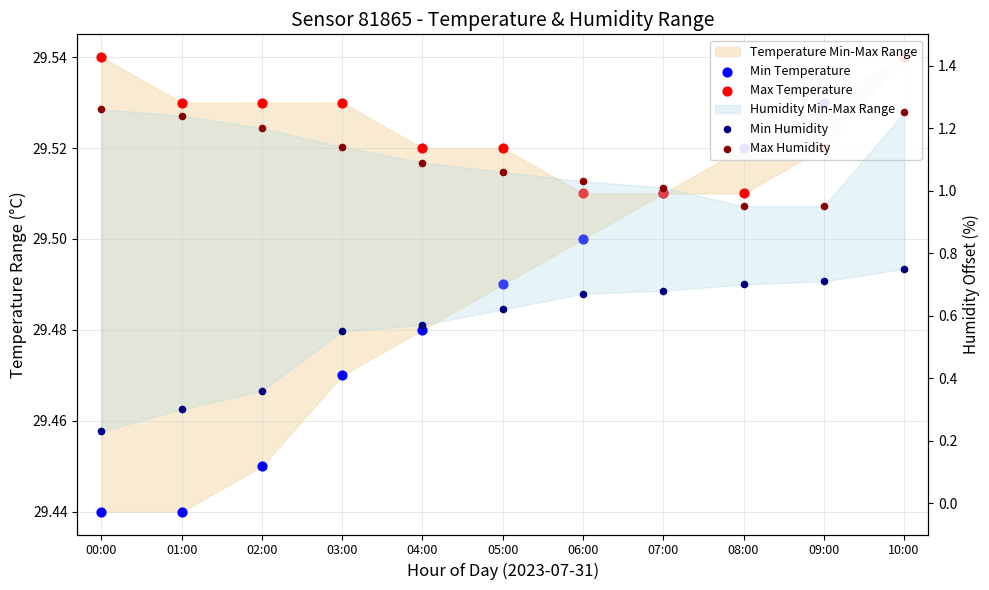

Which series has the largest Y range (max minus min)?

Min Humidity